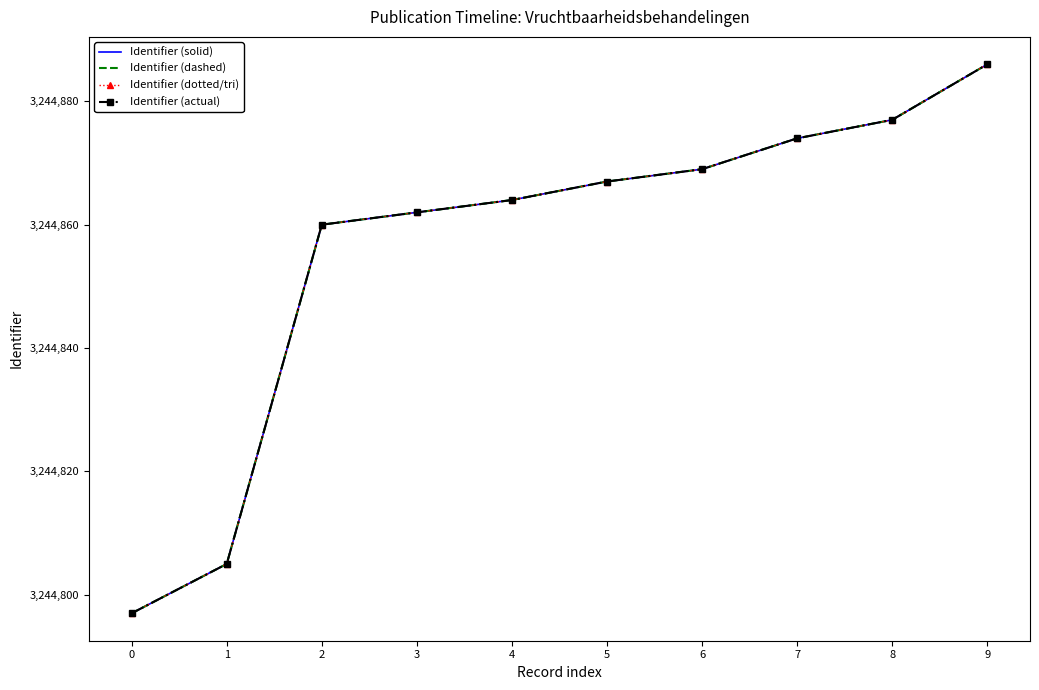

Between 3 and 4, which series saw the biggest shift?

Identifier (solid)